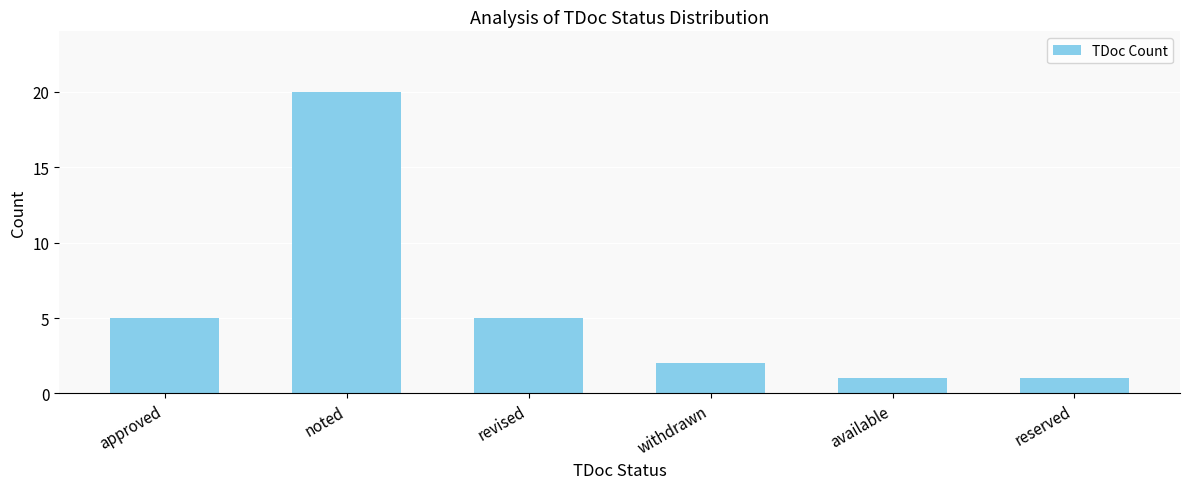

Approximately how many times larger is the value at reserved compared to revised?

0.2